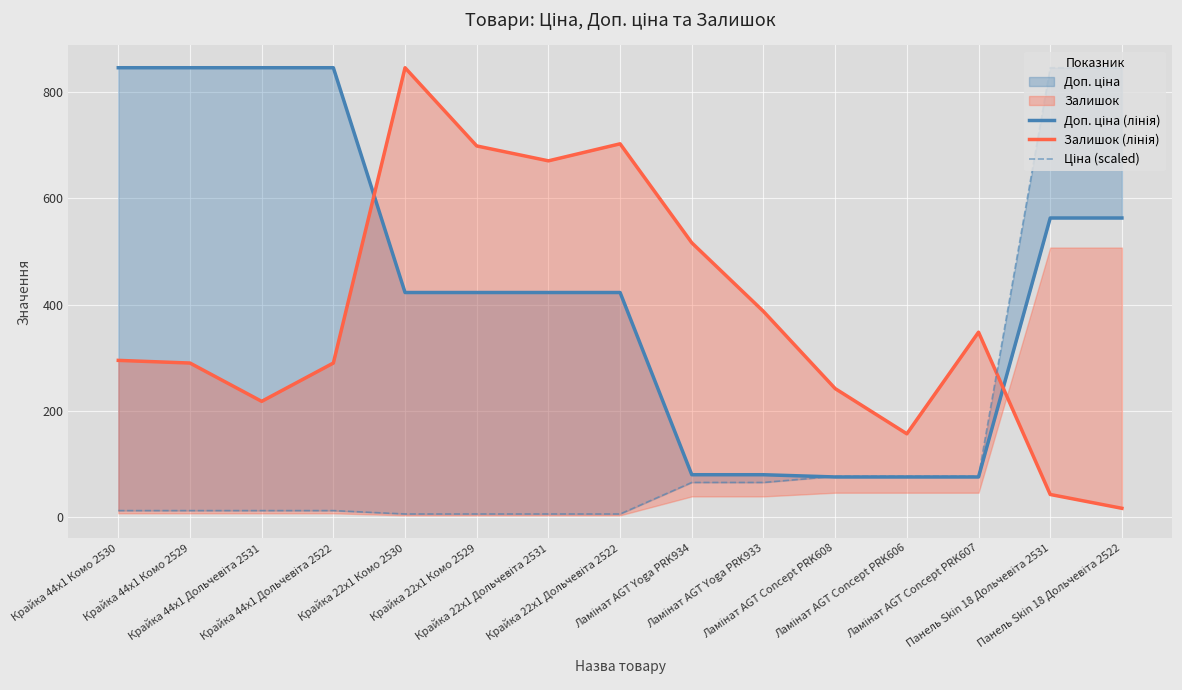

At which category does Залишок (лінія) reach its first local peak?

Крайка 22x1 Комо 2530